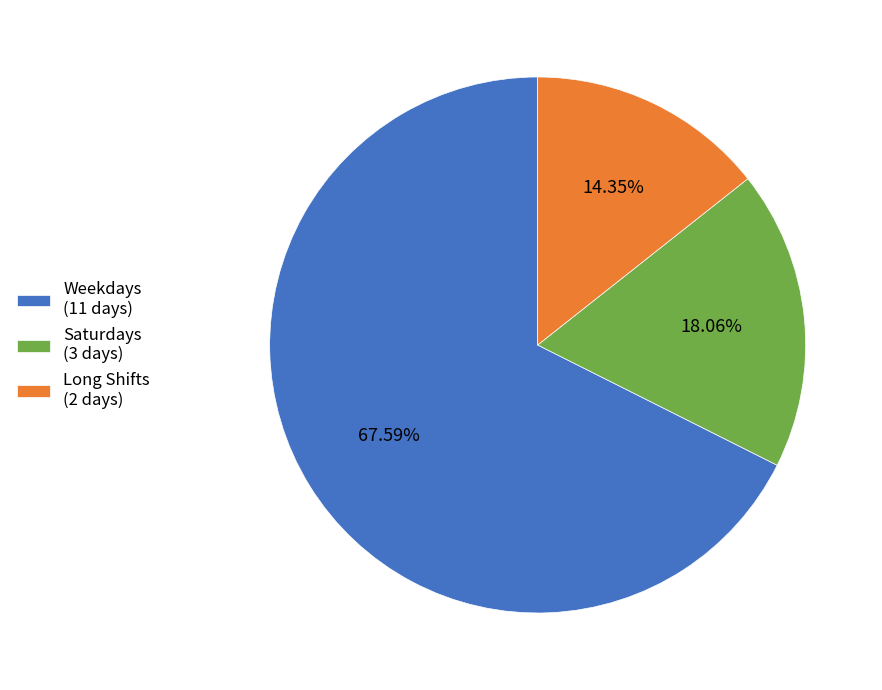

Rank the categories by value from lowest to highest.

Long Shifts (2 days), Saturdays (3 days), Weekdays (11 days)